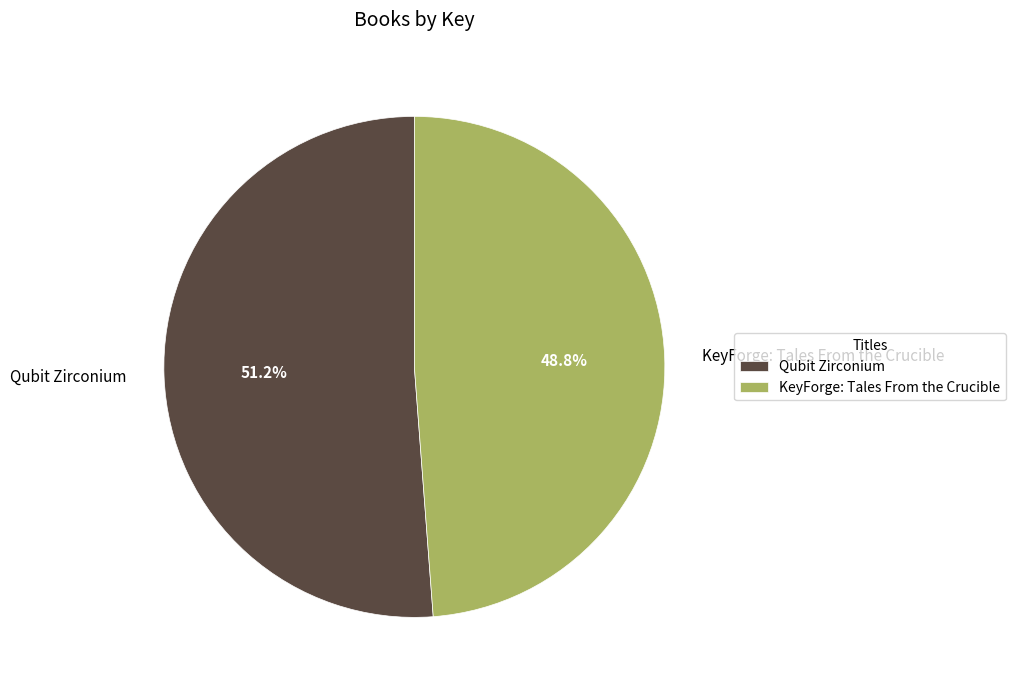

What percentage is the KeyForge: Tales From the Crucible slice, to the nearest percent?

49%